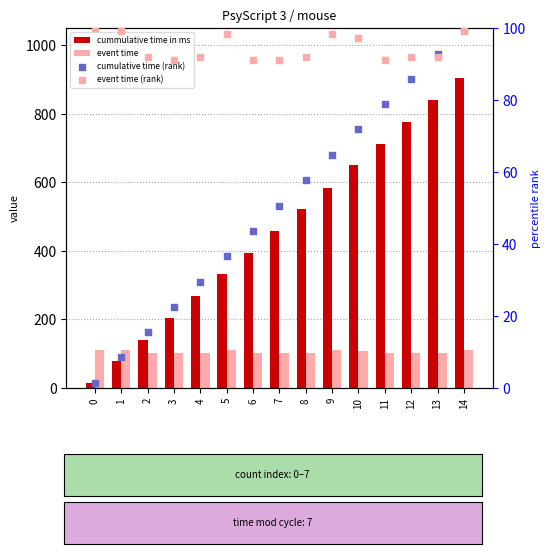

Which series reaches the maximum Y coordinate?

cummulative time in ms